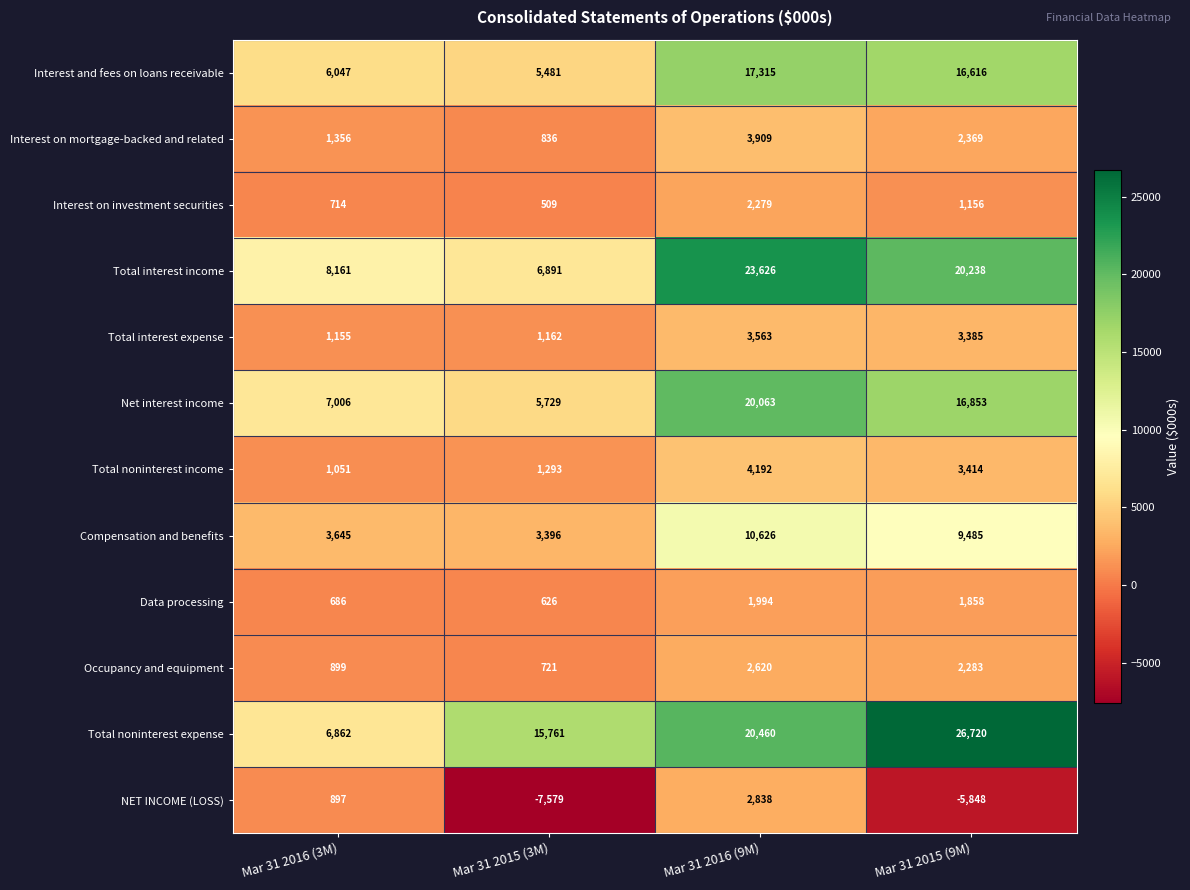

The Total noninterest income series shows 3414 at Mar 31 2015 (9M). True or false?

True